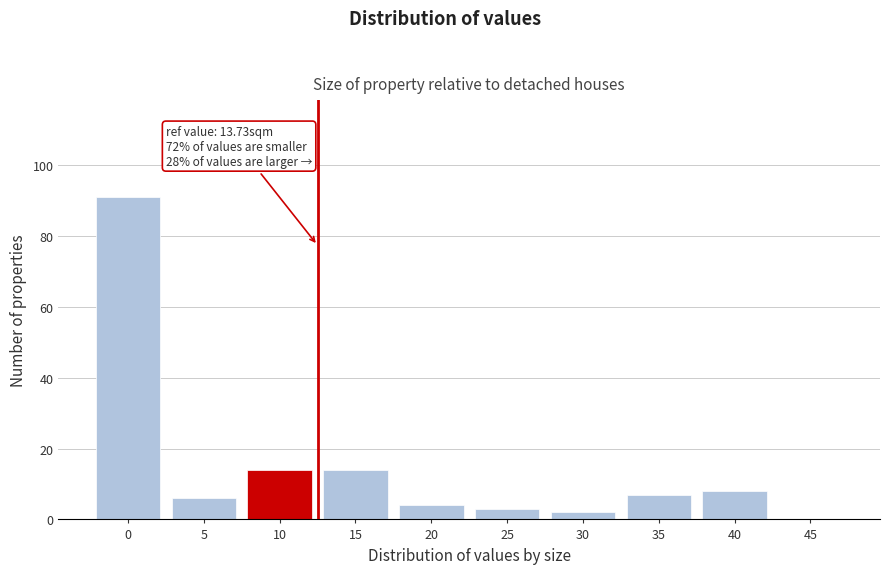

Reading right to left, extract all data points from this chart.

45=0	40=8	35=7	30=2	25=3	20=4	15=14	10=14	5=6	0=91